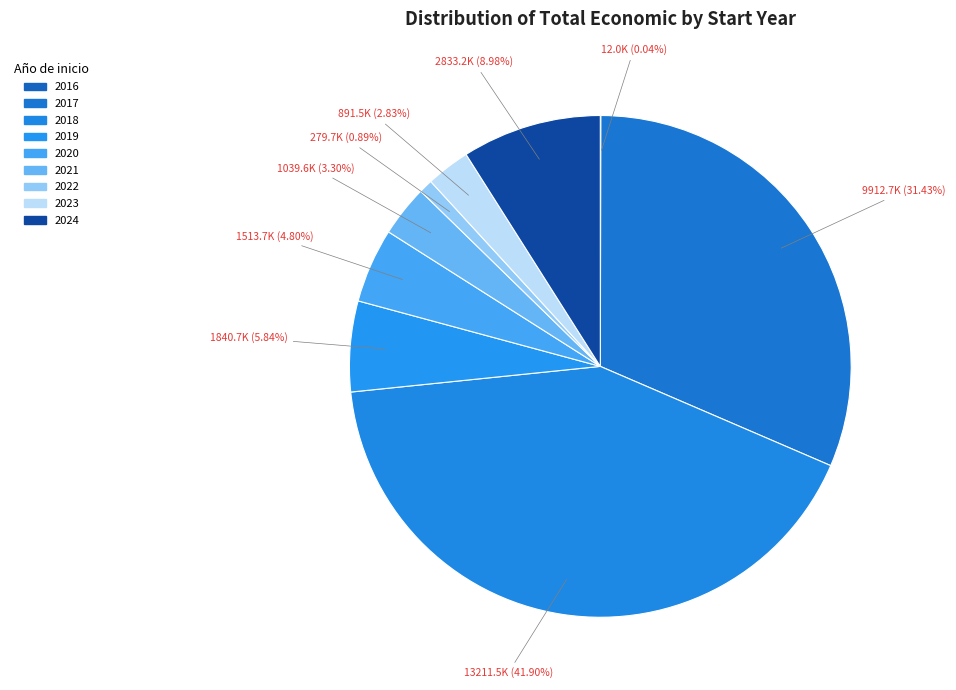

Which has a higher value, 2019 or 2018?

2018